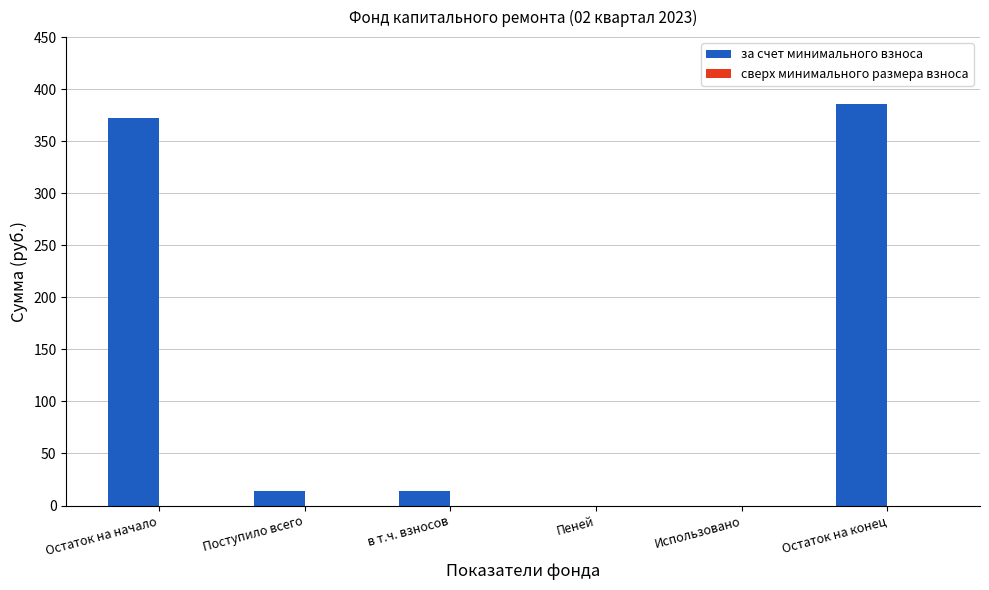

Between Использовано and Остаток на конец, which is larger?

Остаток на конец